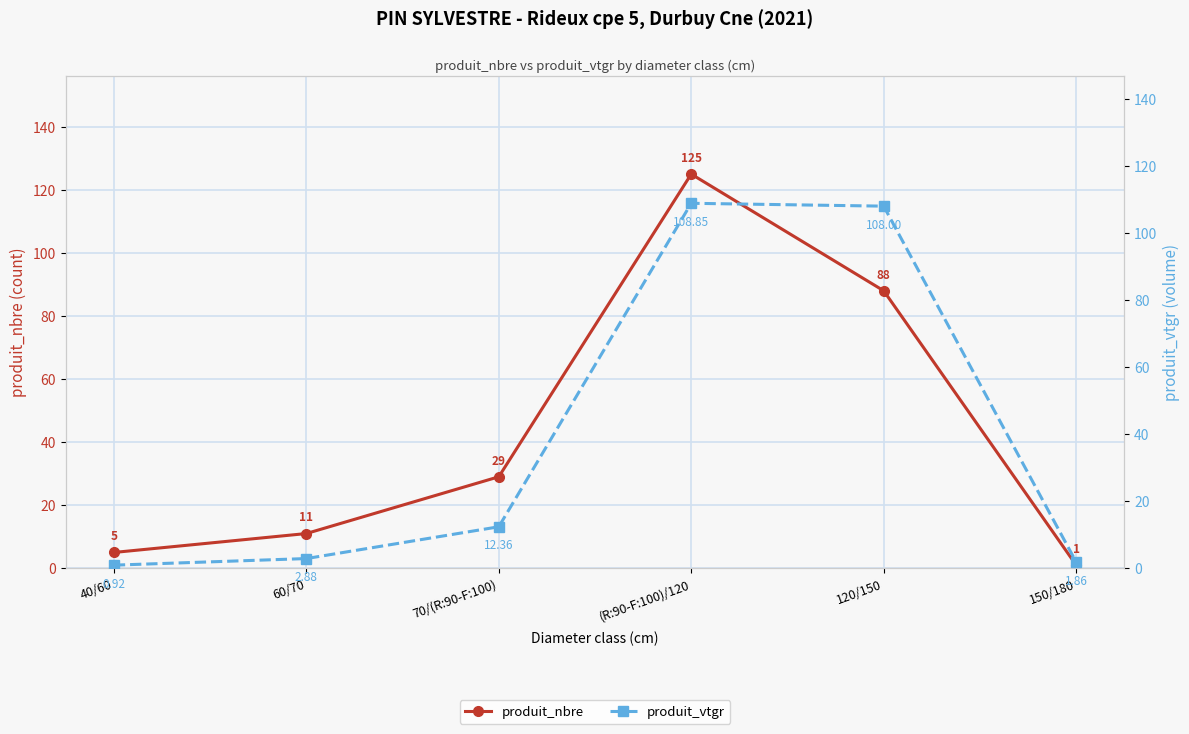

How many intersections are there between produit_vtgr and produit_nbre?

1